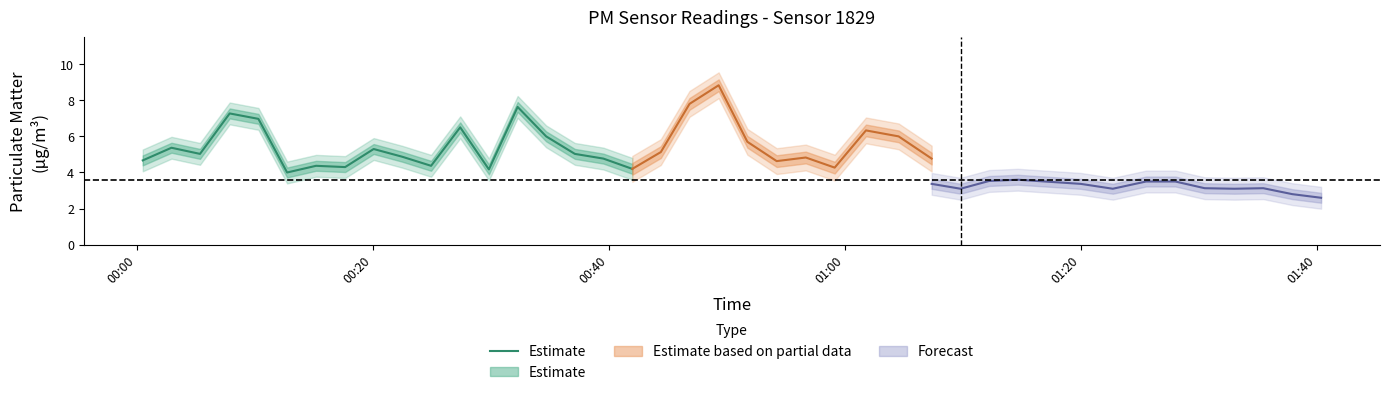

What is the average value?

5.3